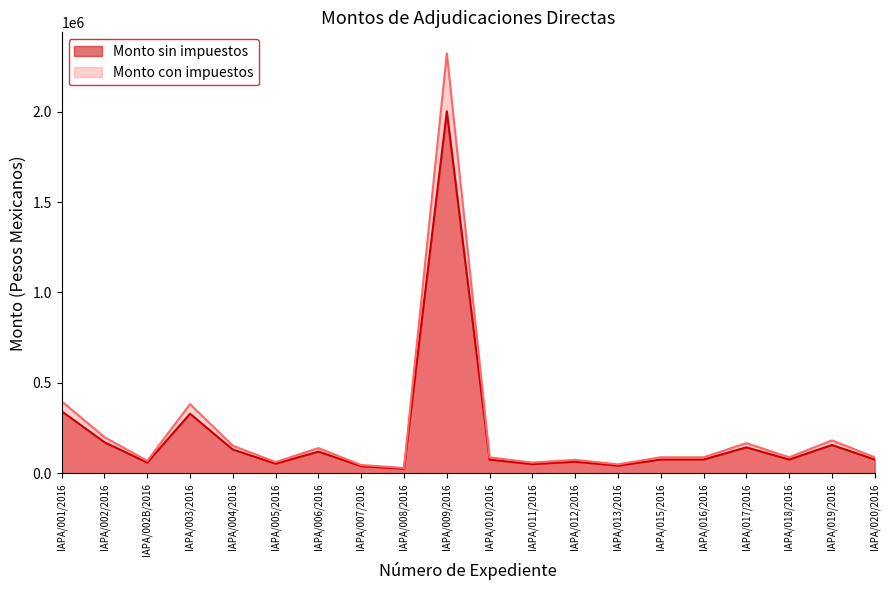

The Monto sin impuestos series shows 54032.6 at IAPA/005/2016. True or false?

True